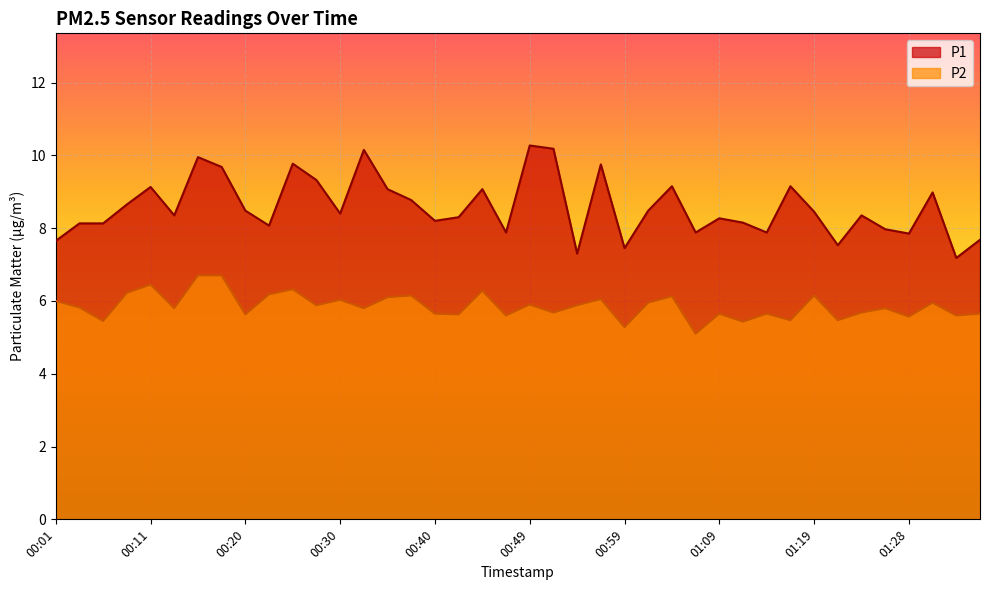

Is it true that P1 equals 4.6 at 00:35?

False